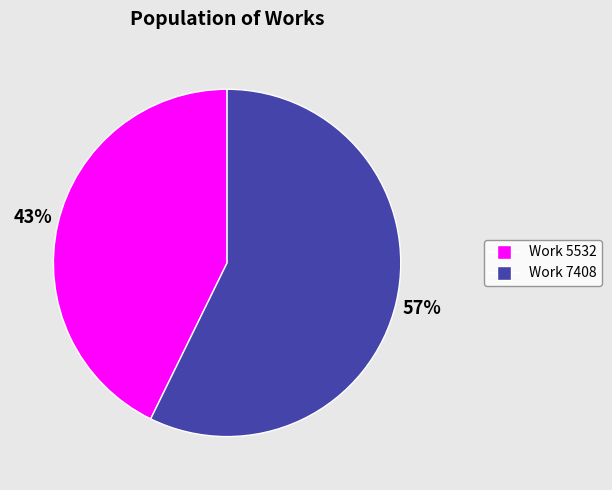

To the nearest percent, what is the difference between the largest and smallest slice percentages?

14%